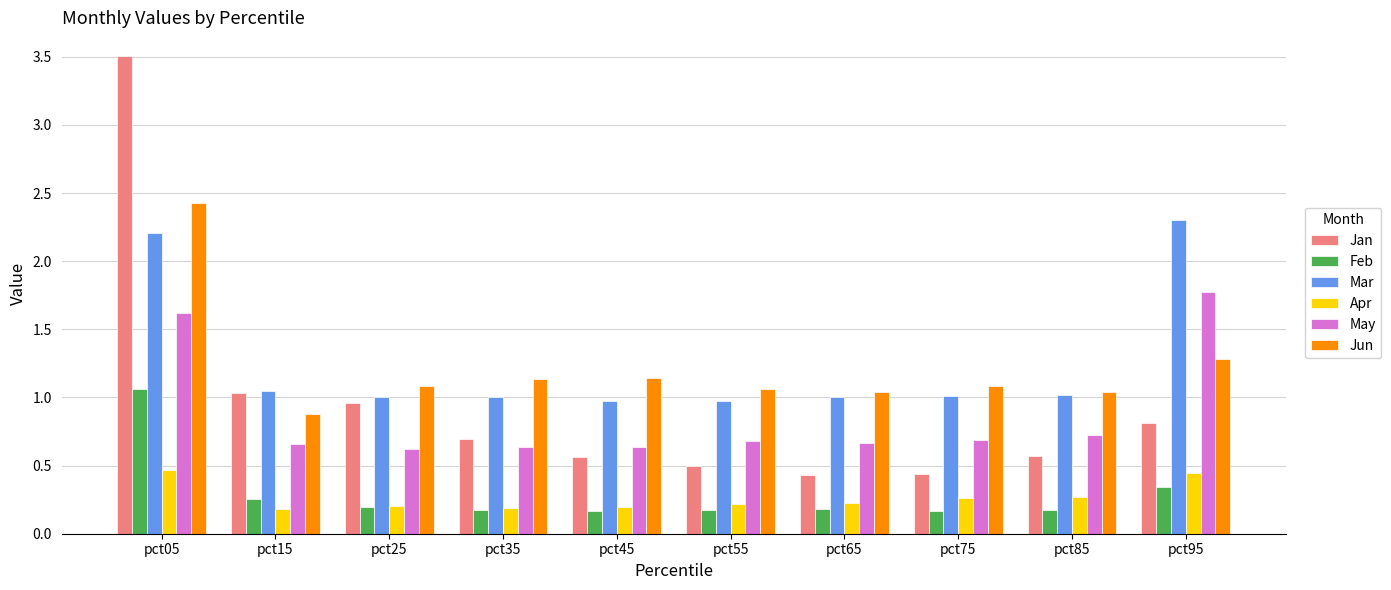

What is the maximum value for Mar?

2.3